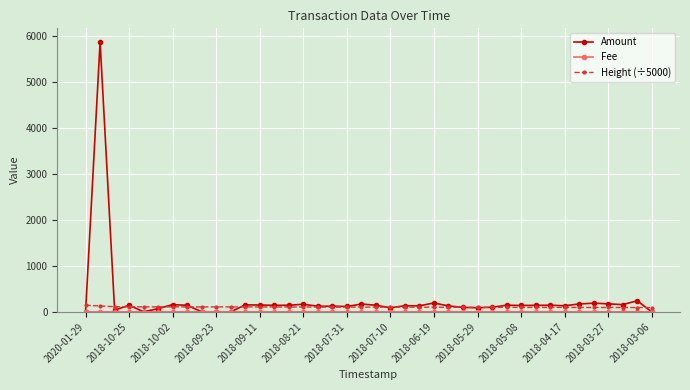

Which series has the largest range (max minus min)?

Amount